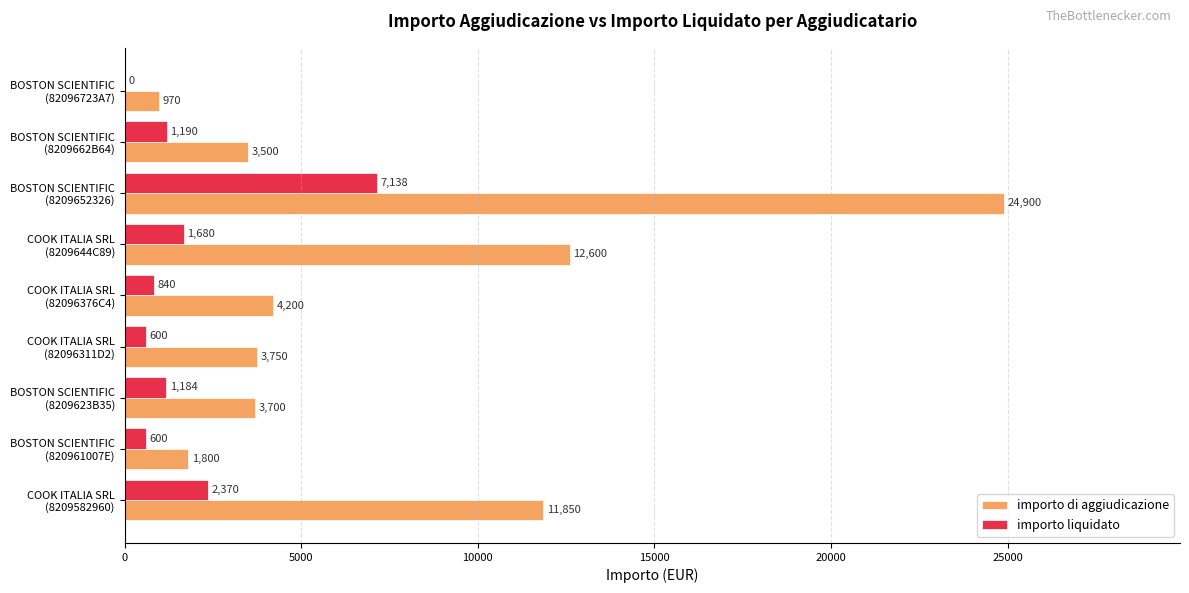

What is the average value of the importo liquidato series?

1734